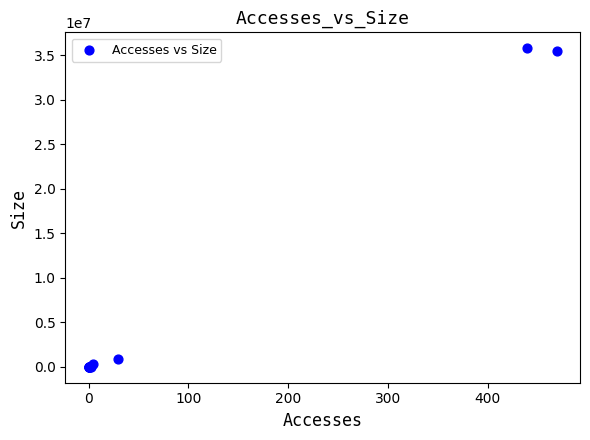

What Y value in the scatter plot is closest to 17906341?

877033